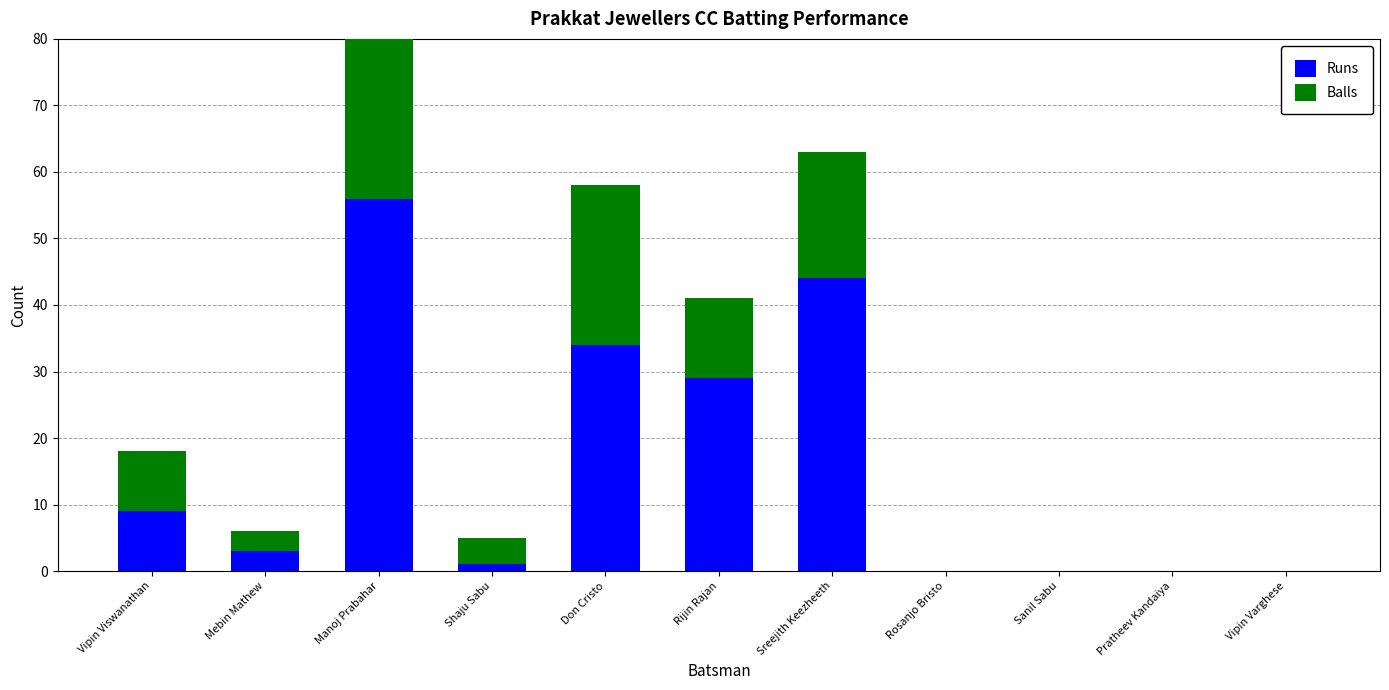

At which category is the sum across all series the highest?

Manoj Prabahar